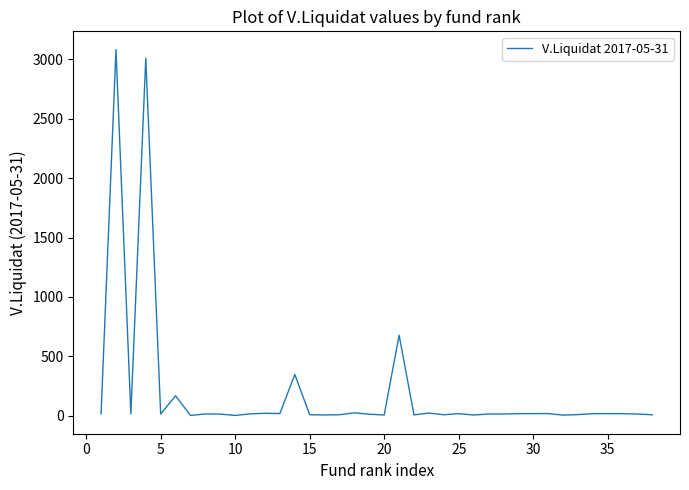

What is the maximum value shown in the chart?

3082.6